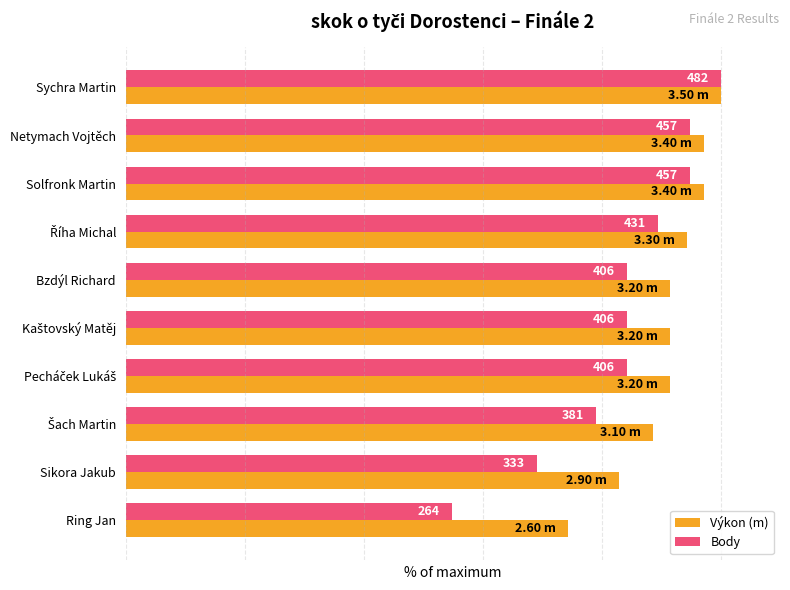

What are all the series names shown in the legend?

Výkon (m), Body